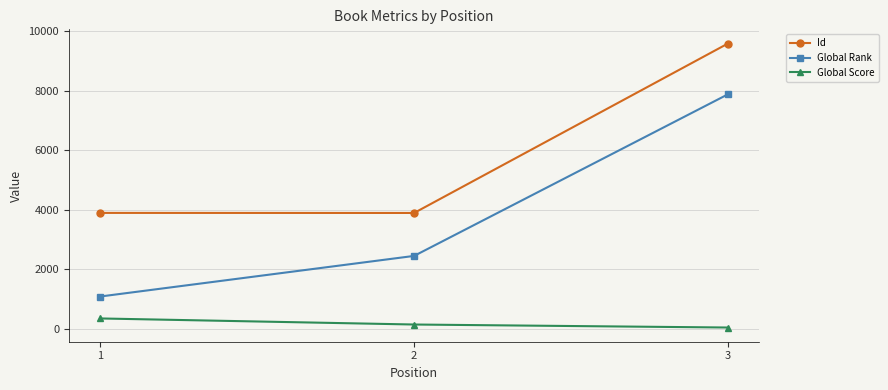

Which category has the lowest value across all series?

3